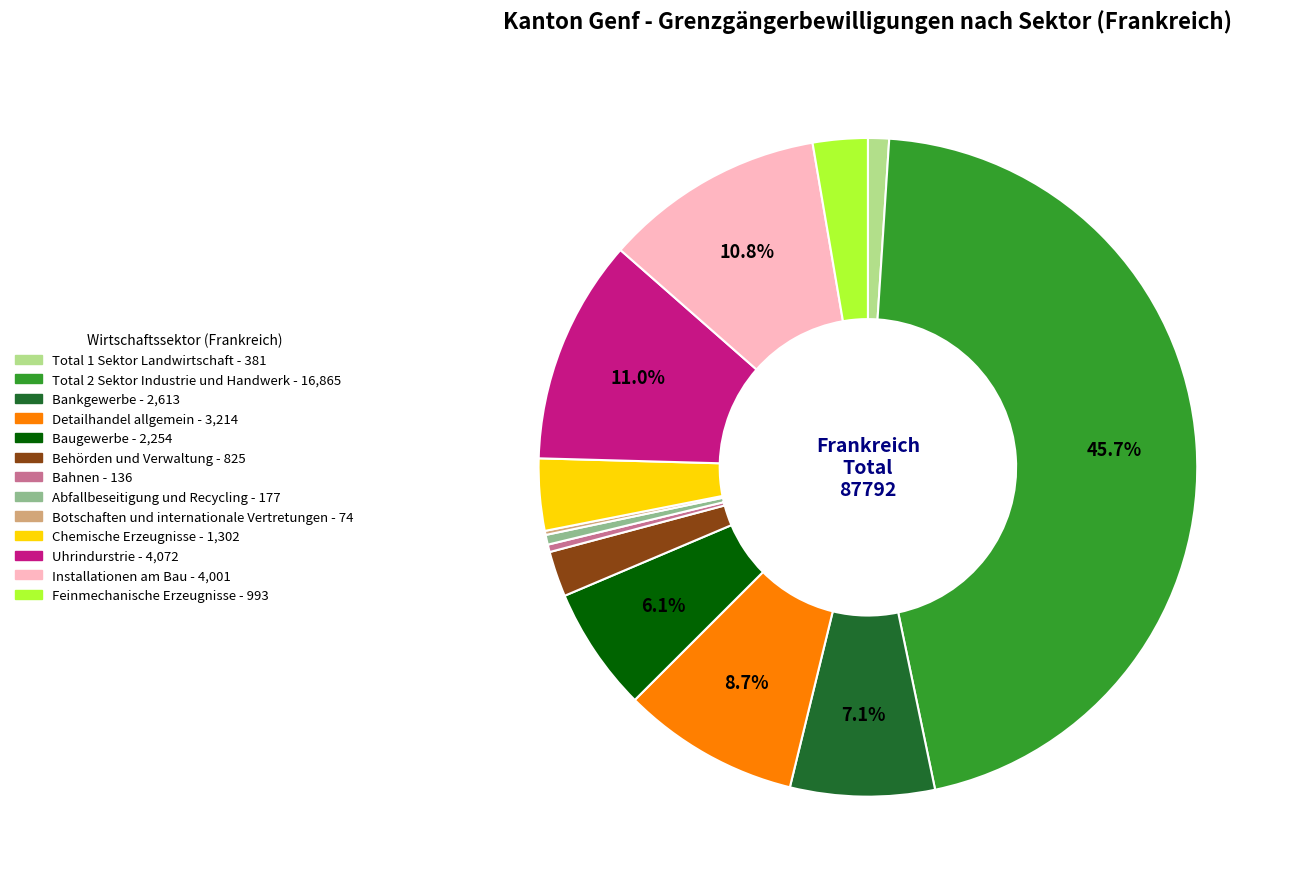

Is there a majority slice in this chart?

No